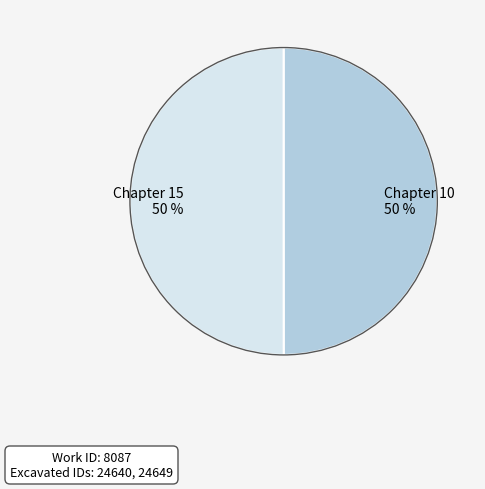

Do Chapter 10 and Chapter 15 together represent more than half of the pie?

Yes